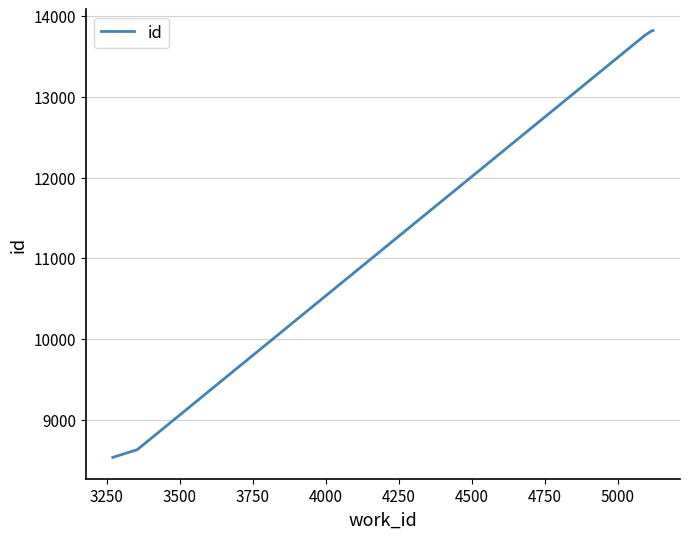

How many categories are shown in the chart?

10